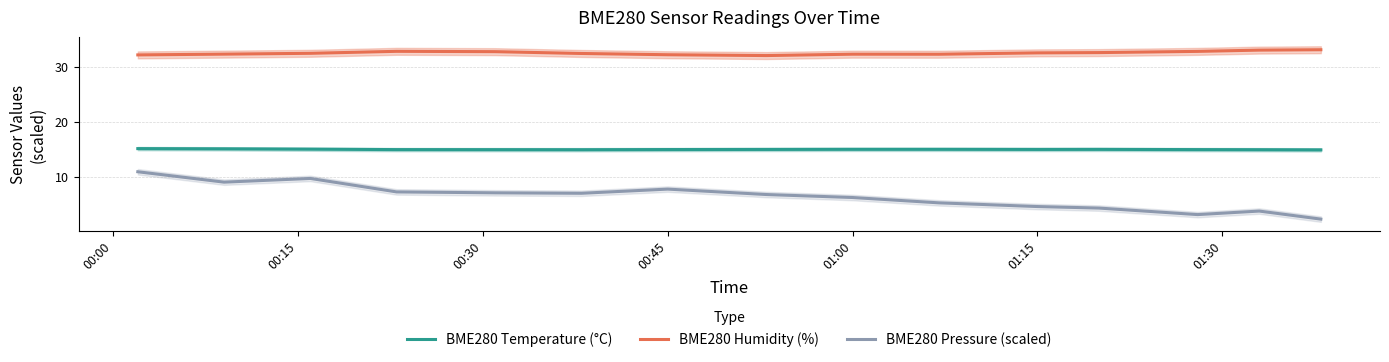

True or false: BME280 Humidity (%) and BME280 Temperature (°C) intersect in this chart.

False